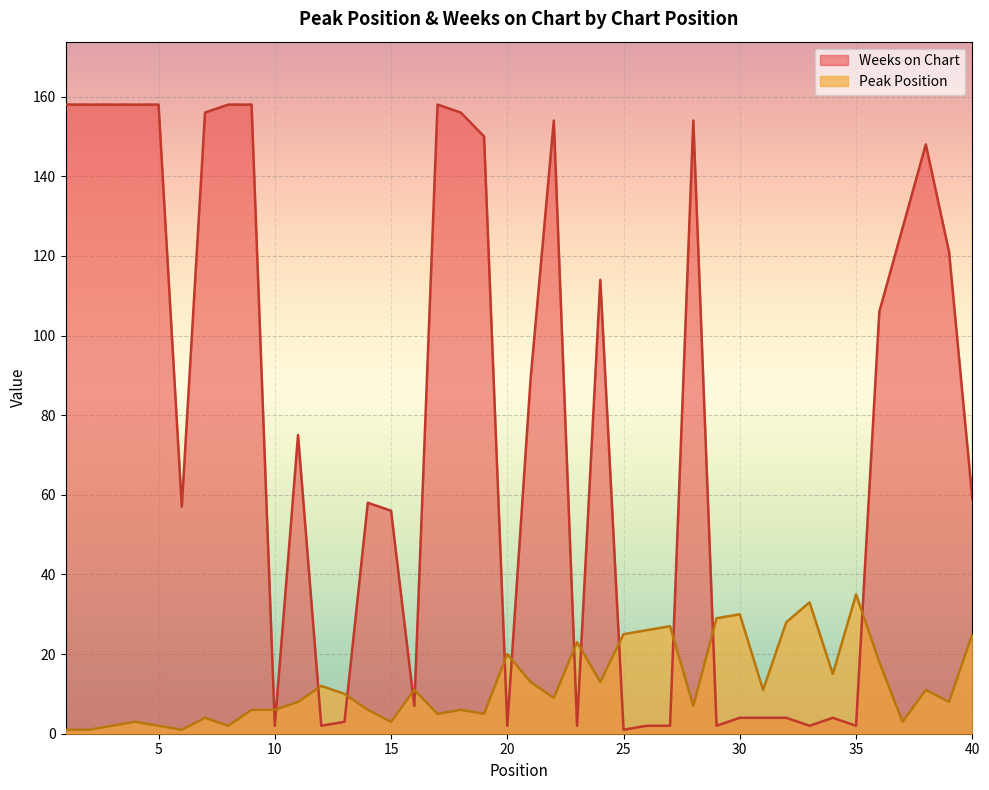

Count the number of categories in the chart.

40